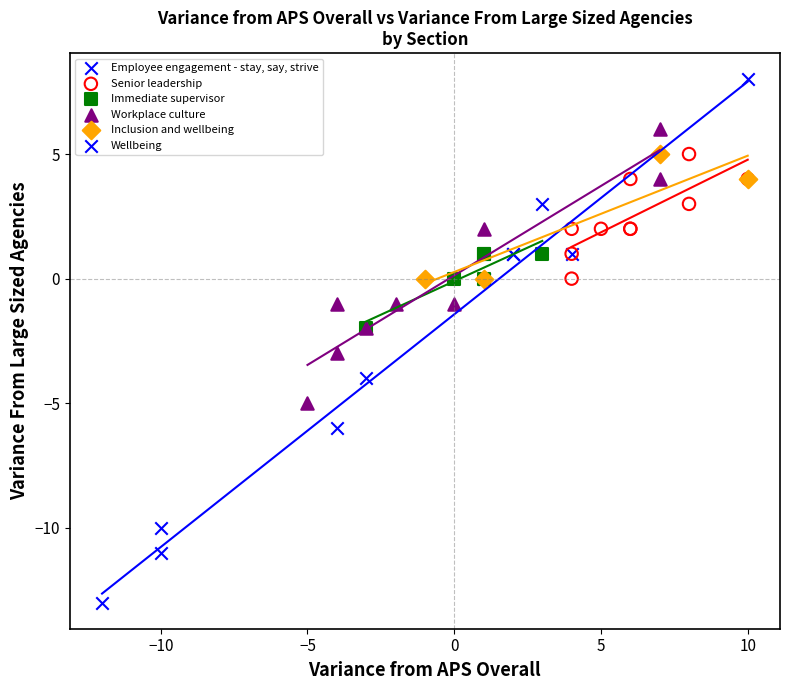

What are all the series names shown in the legend?

Employee engagement - stay, say, strive, Senior leadership, Immediate supervisor, Workplace culture, Inclusion and wellbeing, Wellbeing